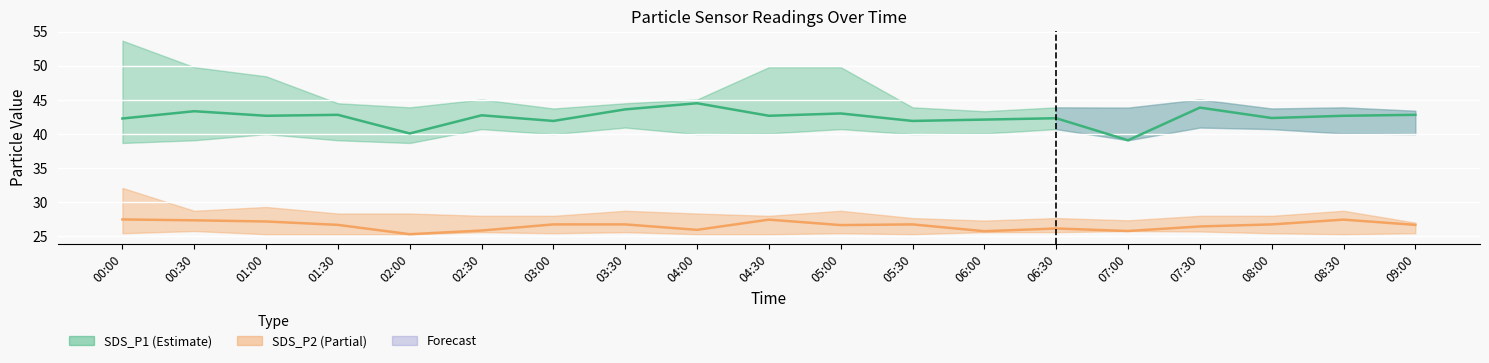

What is the sum of the SDS_P1 values at 00:00 and 01:00?

84.9